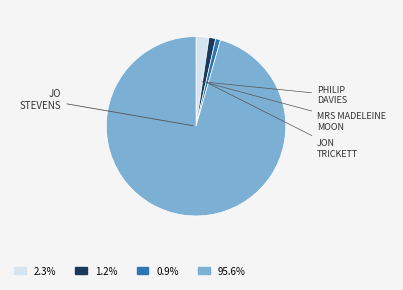

How many segments does this pie chart have?

4